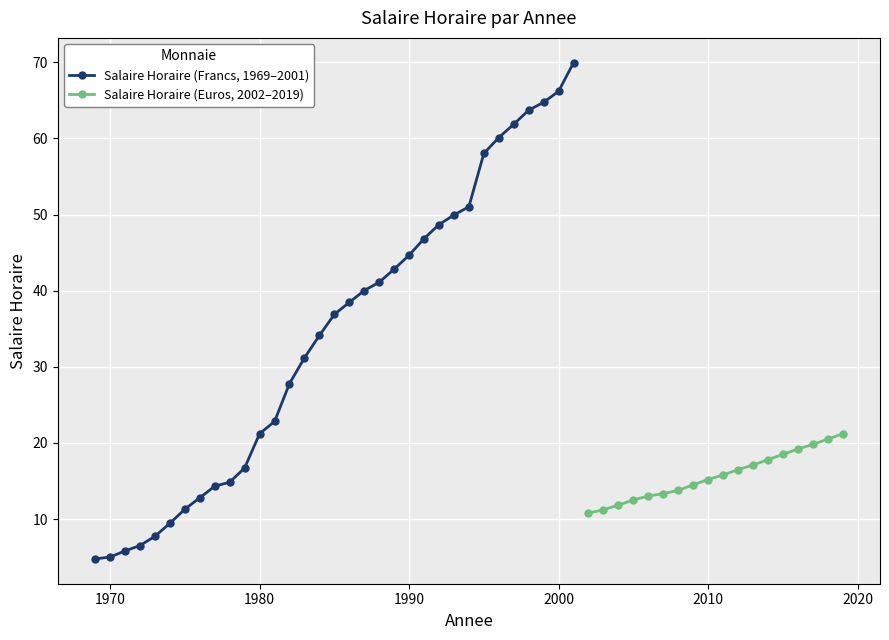

Is it true that Salaire Horaire (2003-2019) equals 13.8 at 5?

True